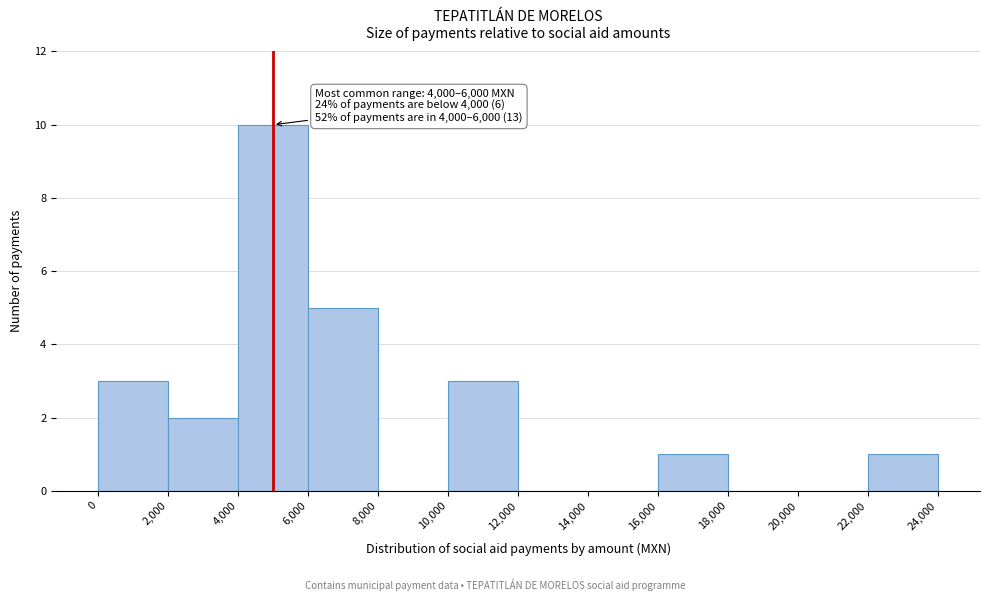

Which range on the x-axis has the tallest bar?

4,000 to 6,000